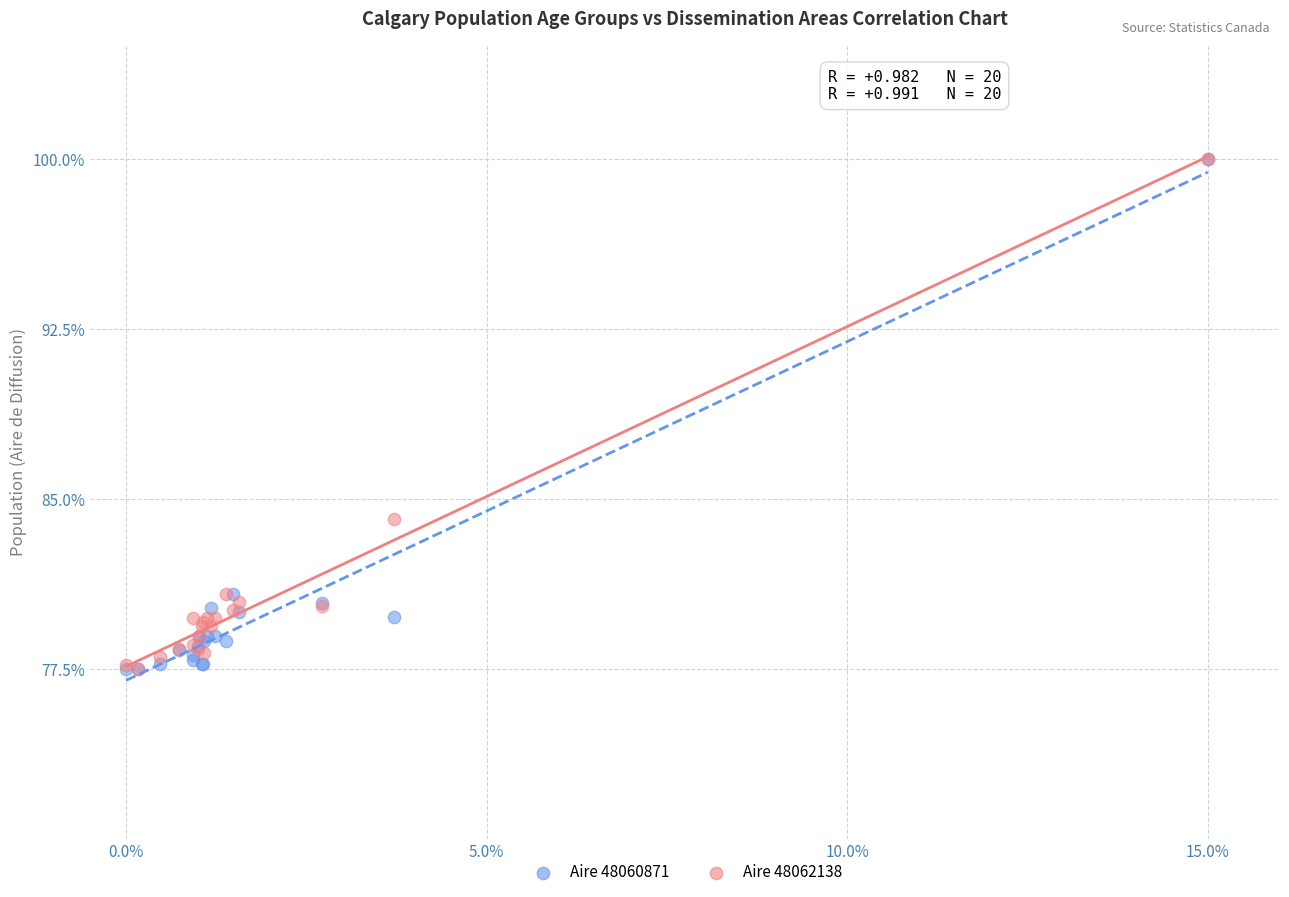

Across all series, what Y value is closest to 88?

84.1